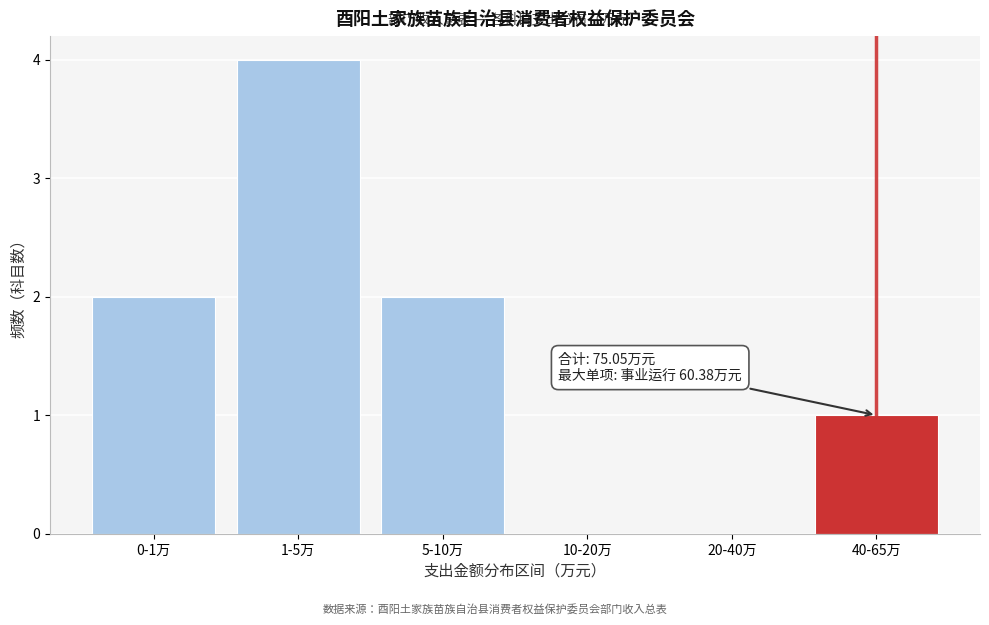

Reading left to right, what are all the values shown in this chart?

0-1万=2	1-5万=4	5-10万=2	10-20万=0	20-40万=0	40-65万=1